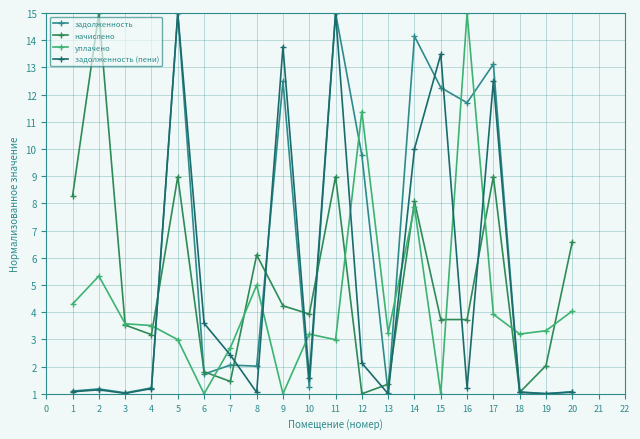

What is the maximum value shown in the chart?

15.0